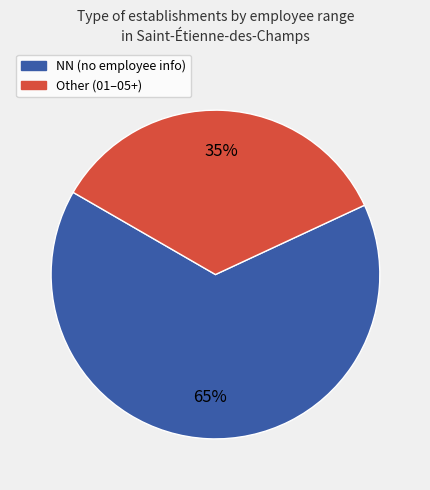

To the nearest percent, what is the average slice percentage?

50%